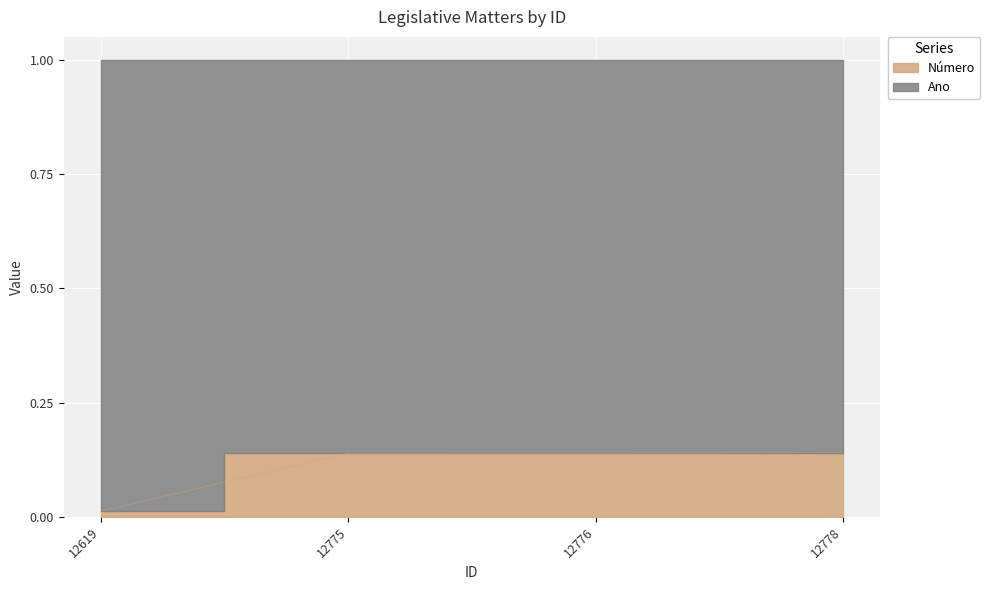

Which has a higher value, 12775 or 12778?

12778